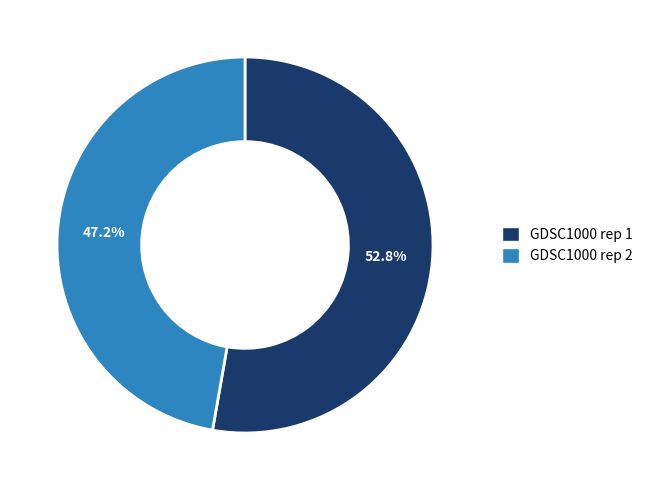

Combined, do GDSC1000 rep 1 and GDSC1000 rep 2 account for over 50%?

Yes